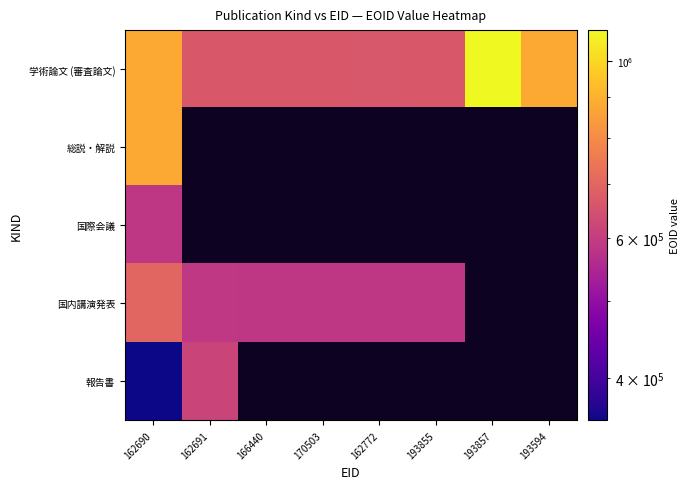

Rank the series by their maximum value, from highest to lowest.

学術論文 (審査論文), 総説・解説, 国内講演発表, 報告書, 国際会議